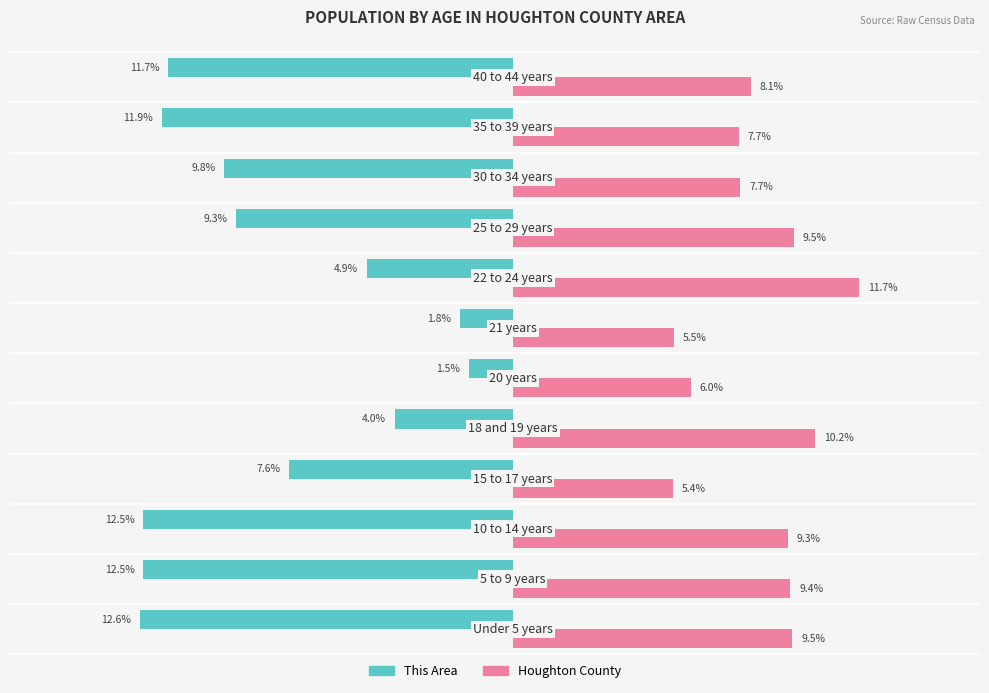

List the series in order of their overall mean, lowest first.

This Area, Houghton County